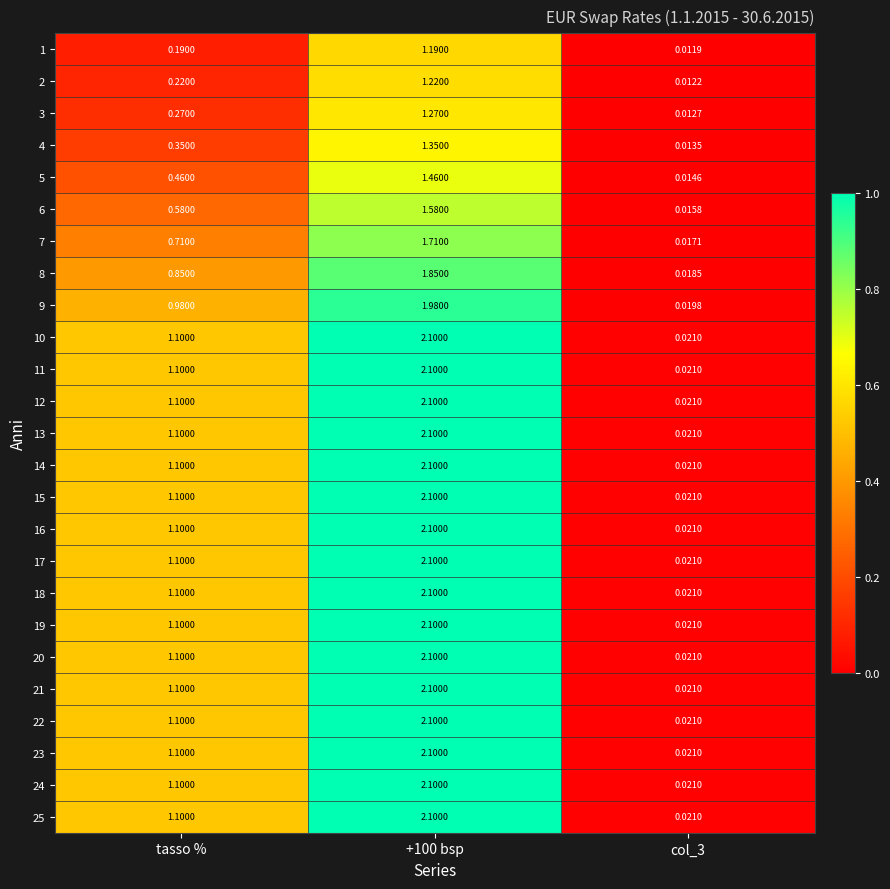

At which label is 24 closest to 1?

tasso %